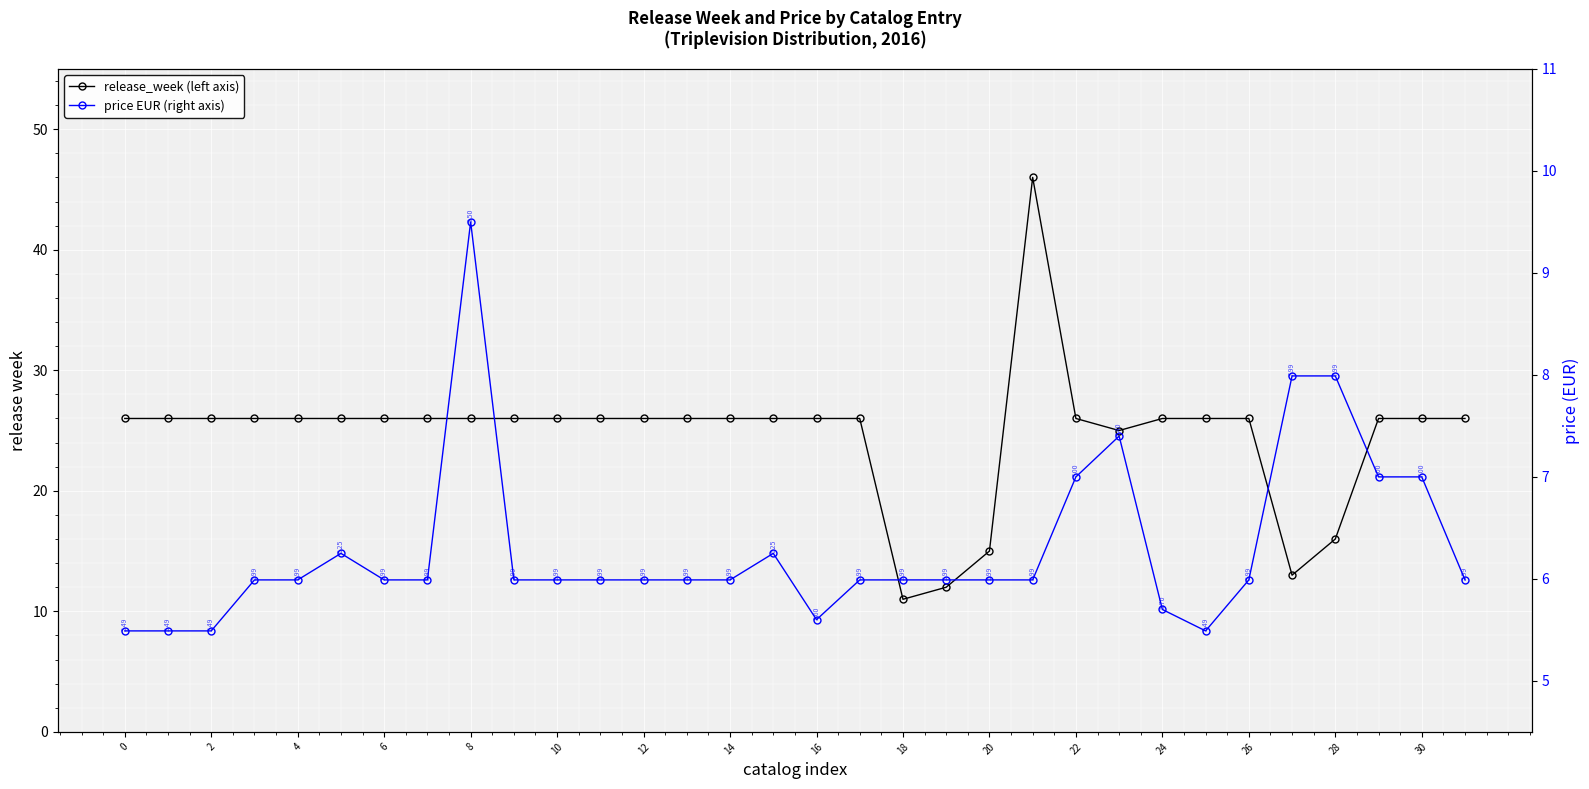

What is the sum of the price EUR (right axis) values at 2 and 20?

11.5